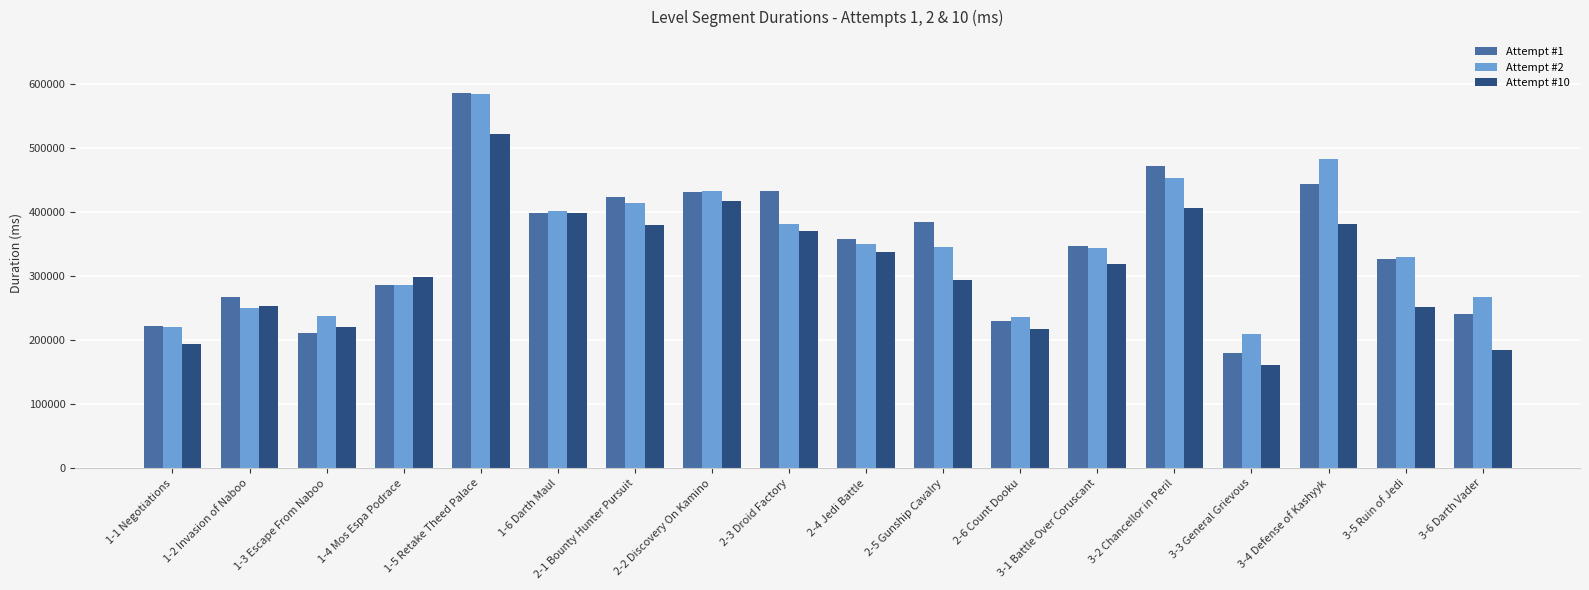

Which category has the highest value across all series?

1-5 Retake Theed Palace